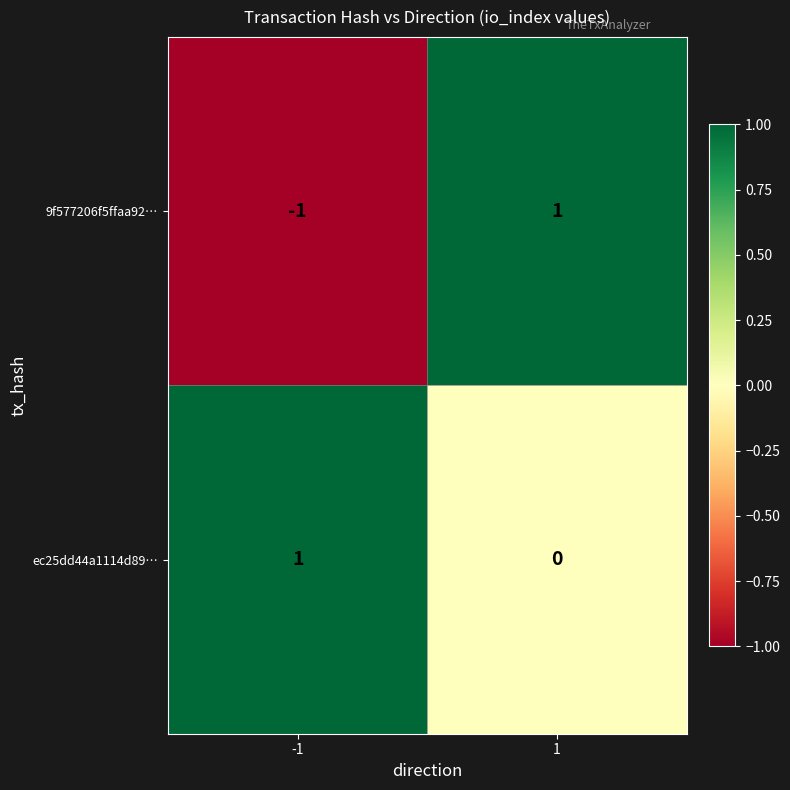

Which series has the largest range (max minus min)?

9f577206f5ffaa92…